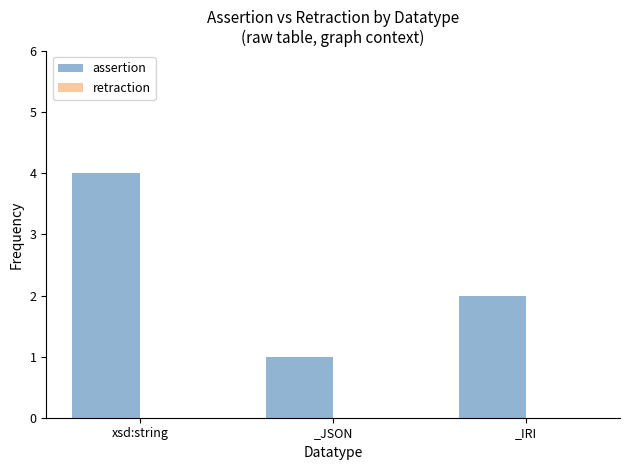

Which has a higher value, _JSON or xsd:string?

xsd:string